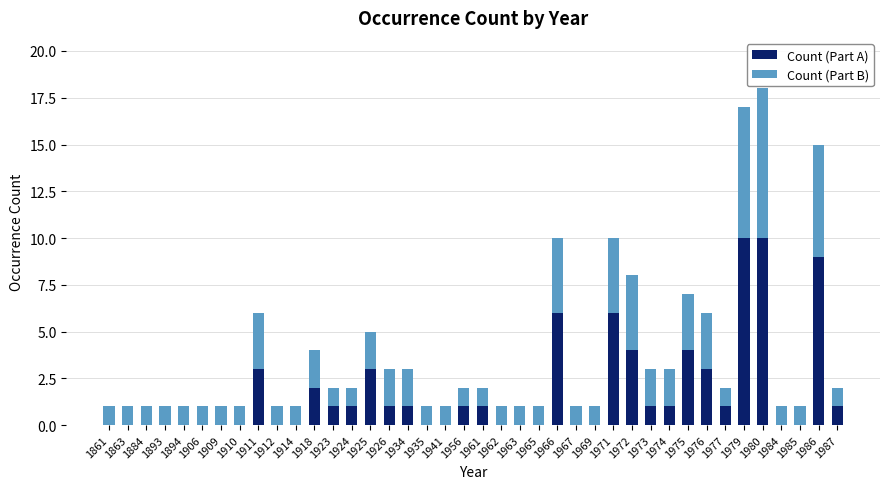

Is it true that Count (Part A) equals 1 at 1956?

True